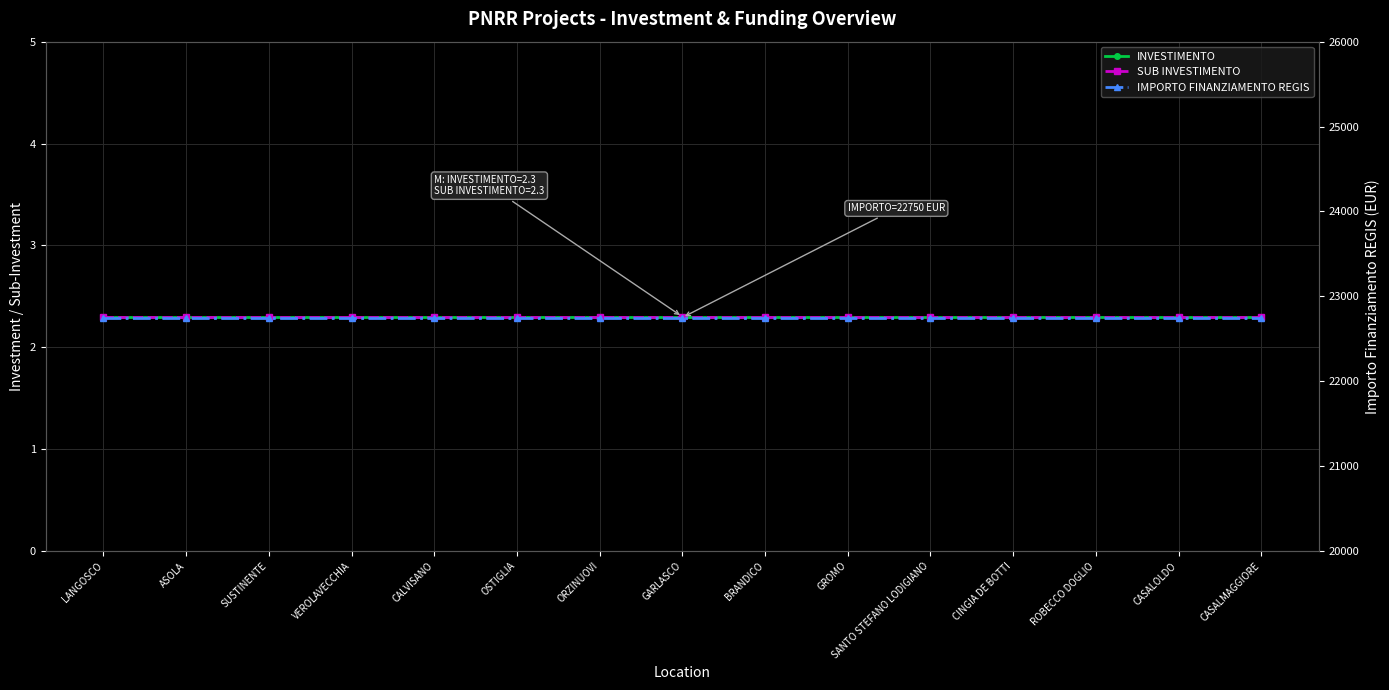

What are all the series names shown in the legend?

INVESTIMENTO, SUB INVESTIMENTO, IMPORTO FINANZIAMENTO REGIS